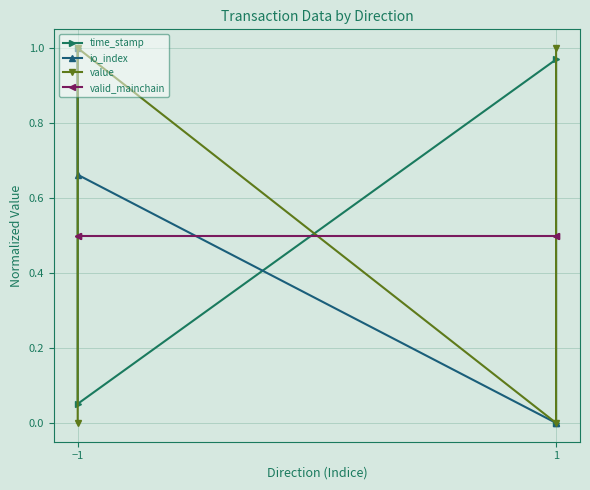

At which category is the sum across all series the highest?

−1